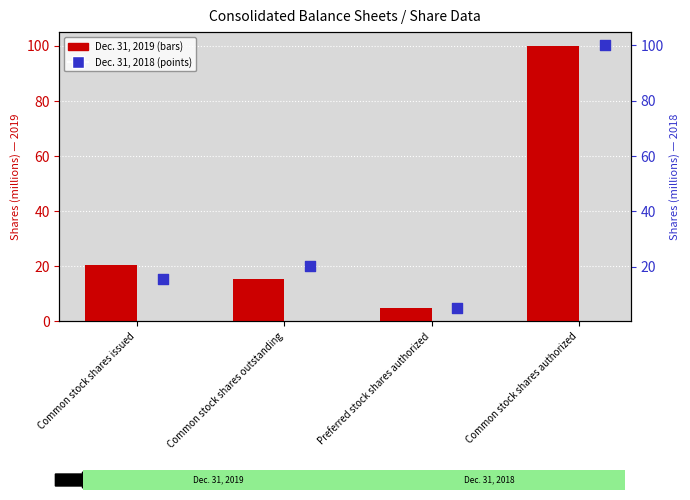

What is the total value across all series at Preferred stock shares authorized?

10.0